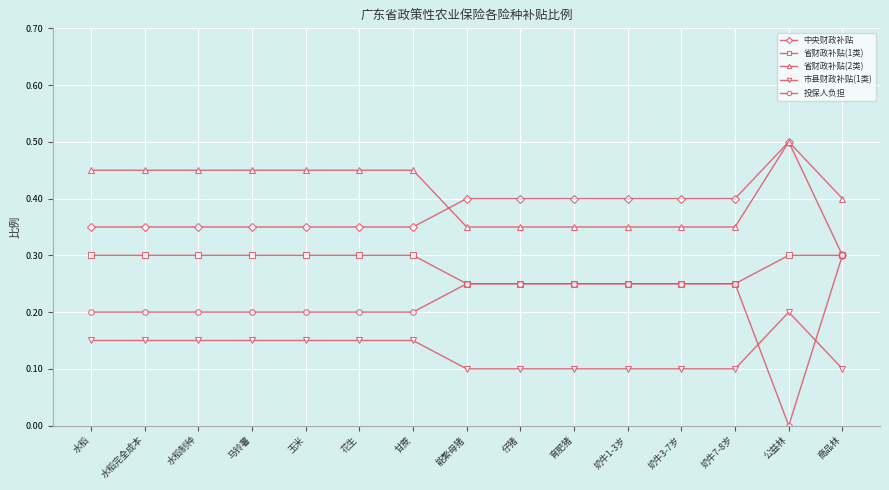

The value of 中央财政补贴 at 仔猪 is 0.6. True or false?

False